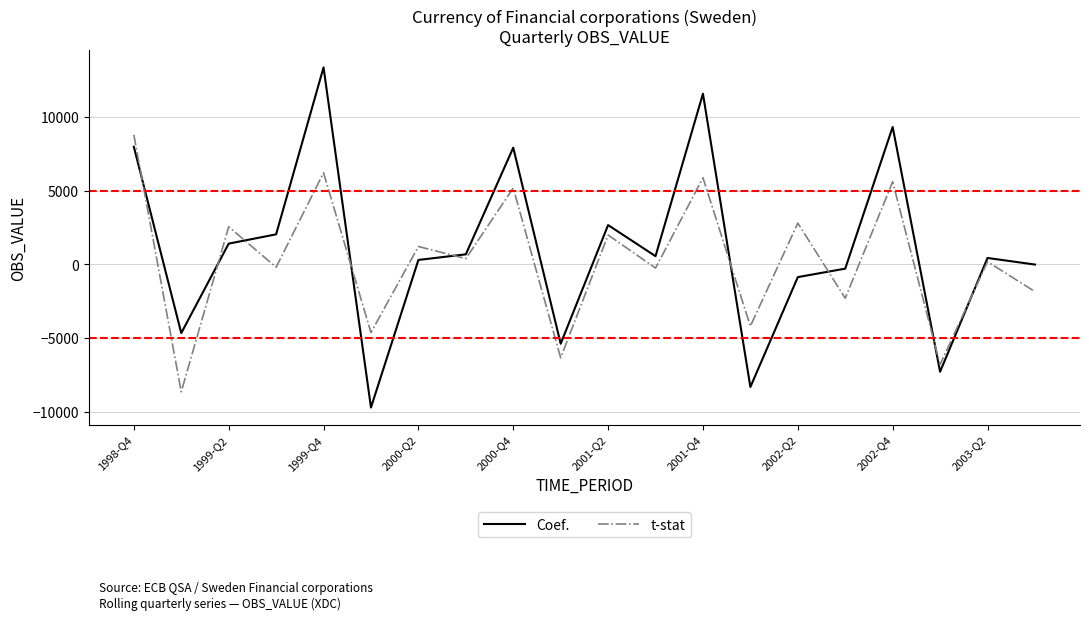

After their last crossing, which series has the higher values: Coef. or t-stat?

Coef.